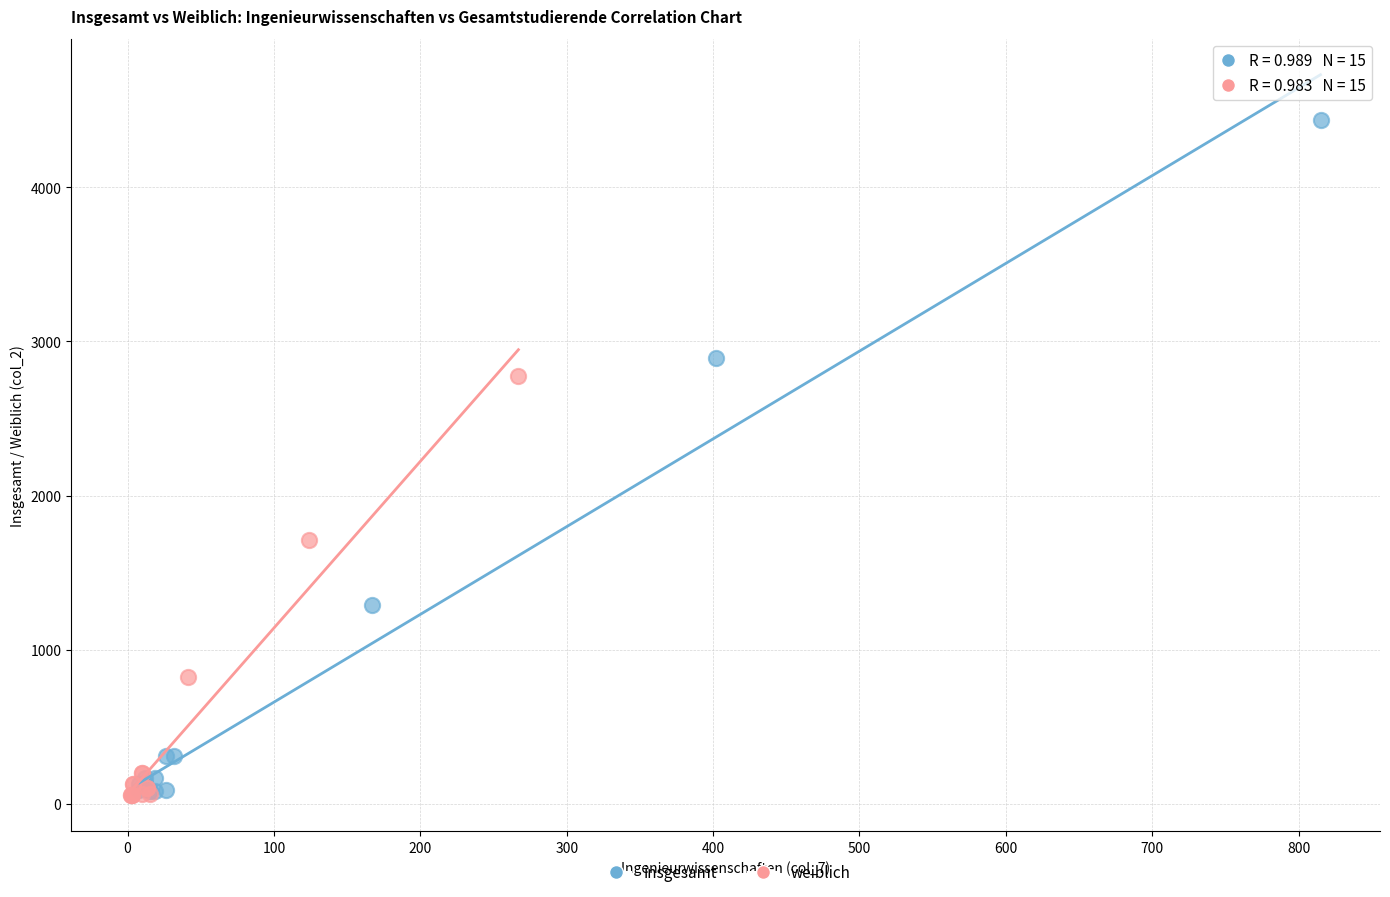

Which series reaches the maximum Y coordinate?

insgesamt